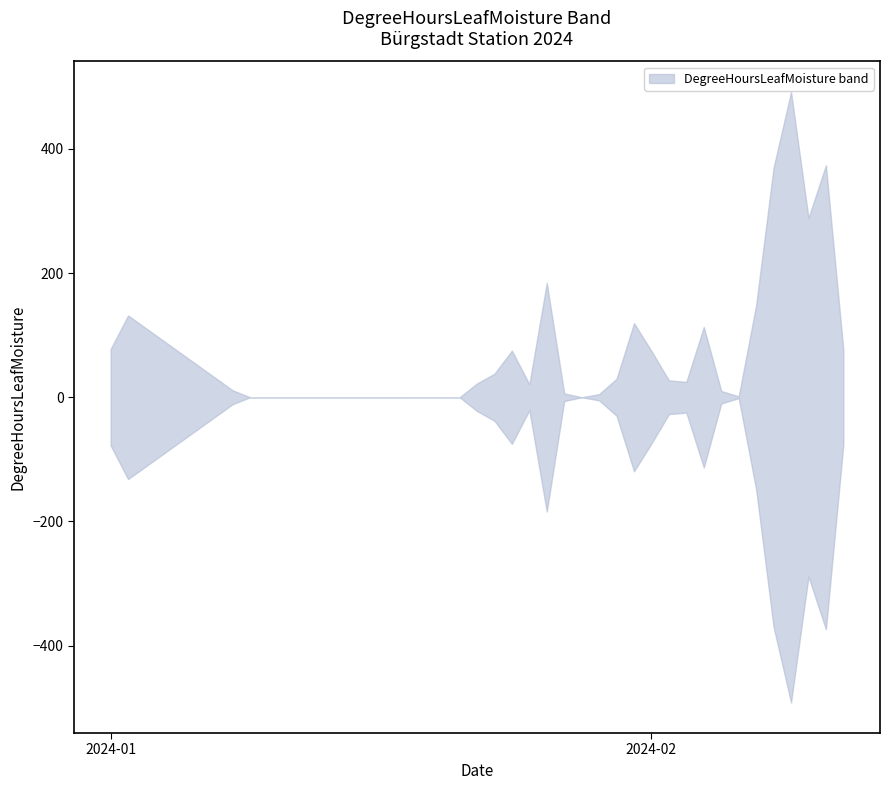

Where does the lower series first go above -11?

09.01.2024